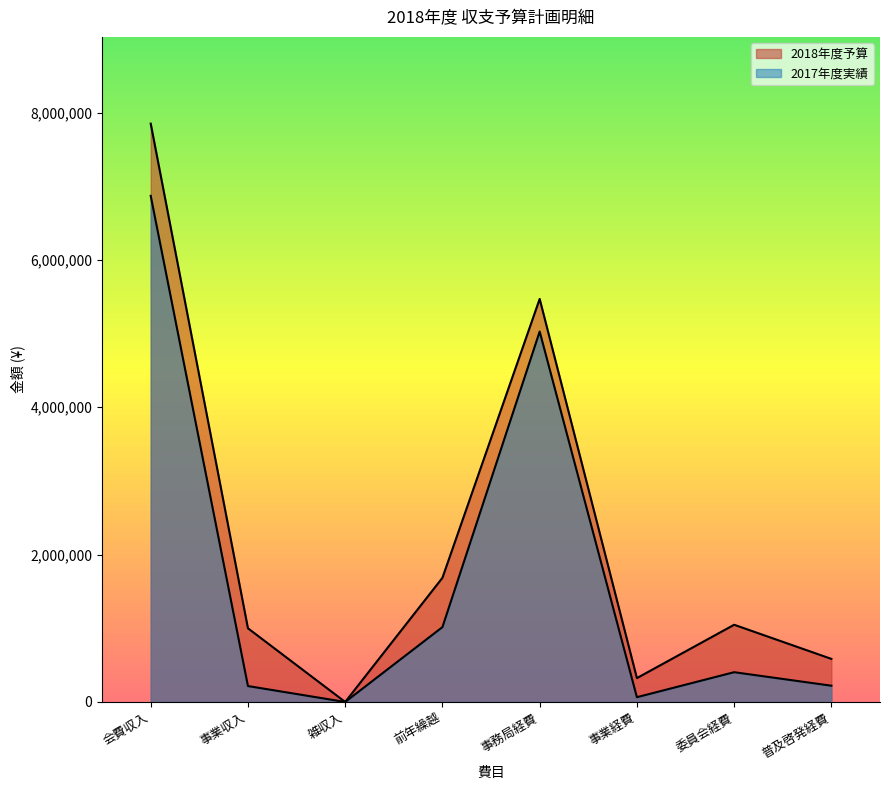

What is the sum of the 2017年度実績 values at 雑収入 and 委員会経費?

404058